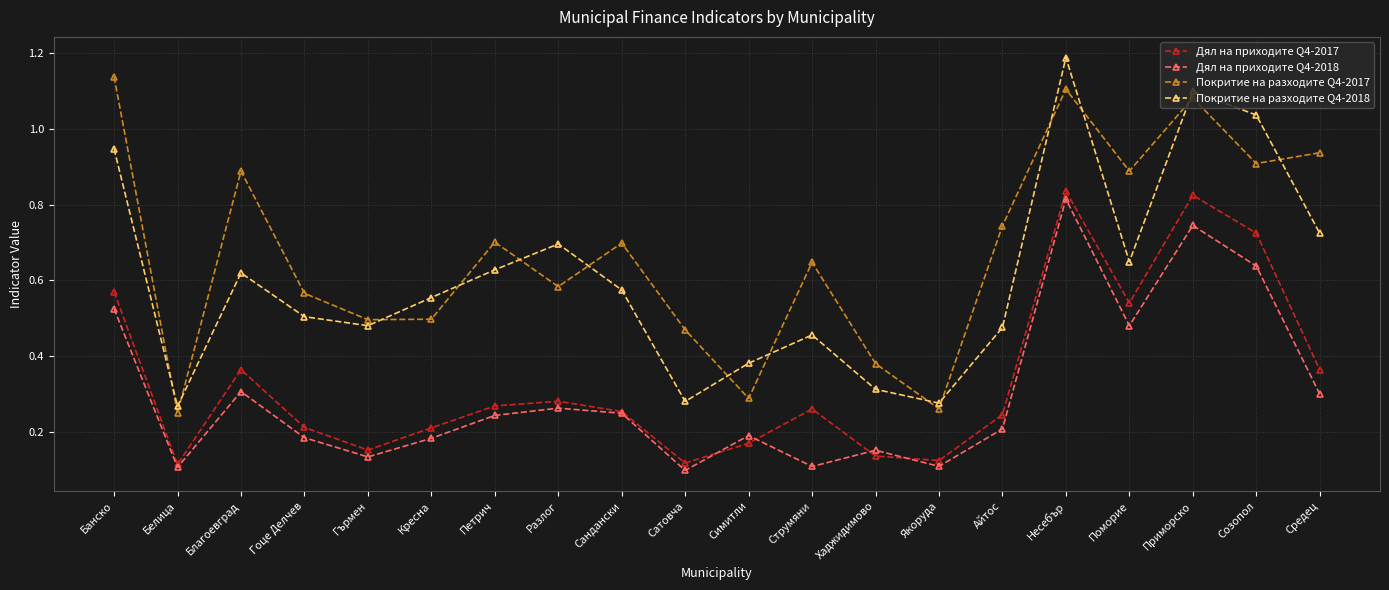

At Гоце Делчев, list the series in order from smallest to largest.

Дял на приходите Q4-2018, Дял на приходите Q4-2017, Покритие на разходите Q4-2018, Покритие на разходите Q4-2017